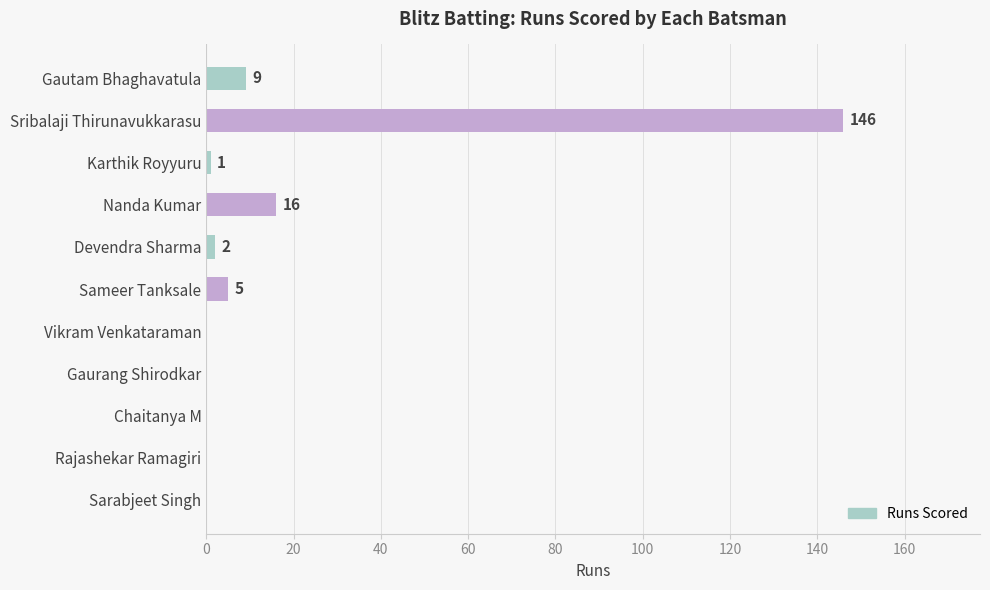

Does the chart contain stacked bars?

No